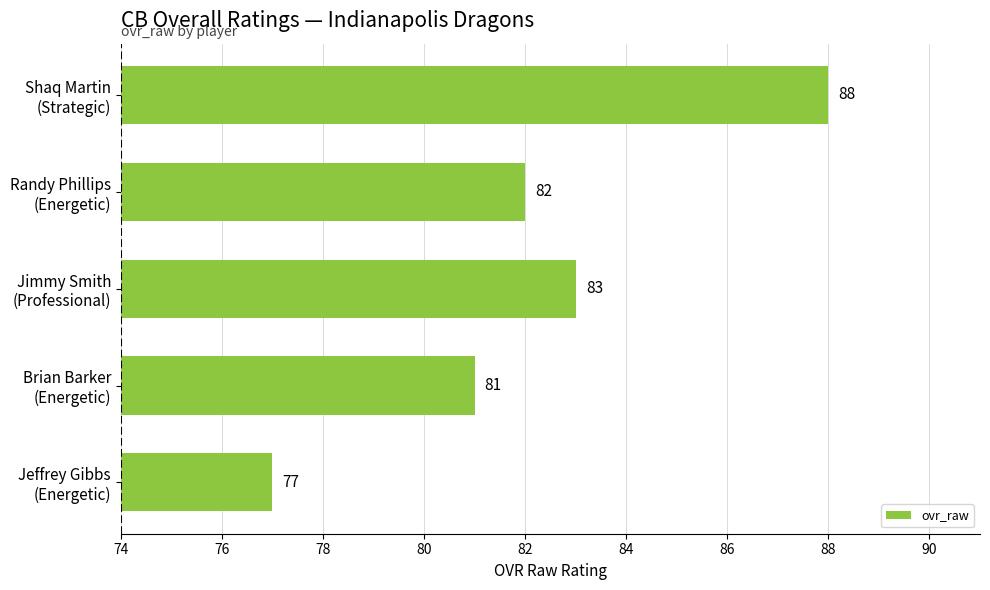

Rank the categories by value from lowest to highest.

Jeffrey Gibbs
(Energetic), Brian Barker
(Energetic), Randy Phillips
(Energetic), Jimmy Smith
(Professional), Shaq Martin
(Strategic)